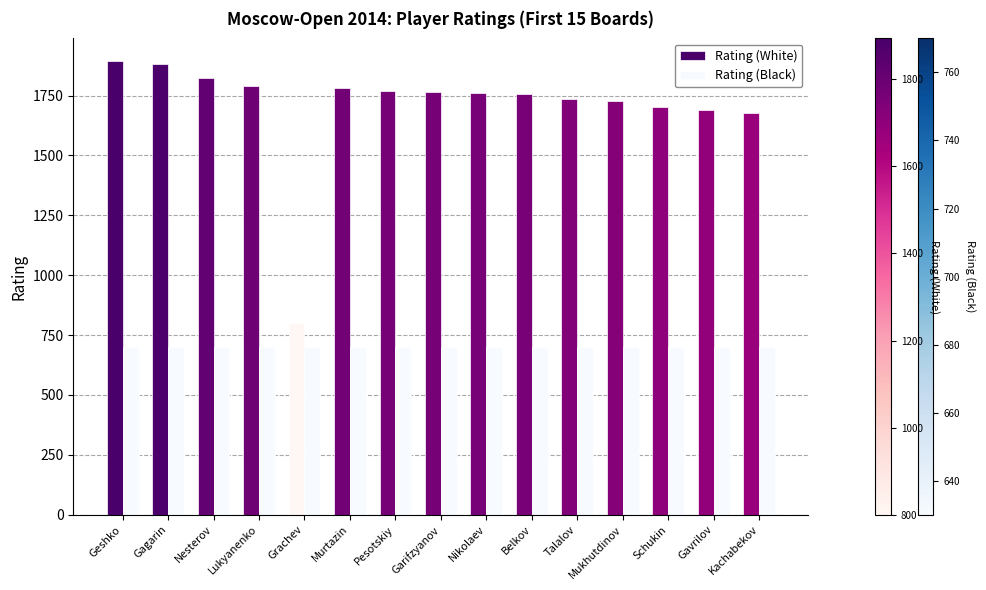

The value of Rating (Black) at Pesotskiy is 221. True or false?

False